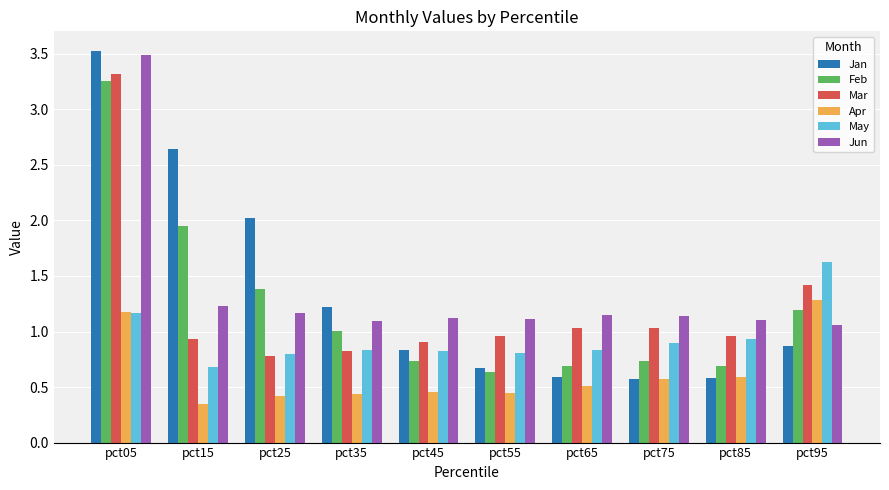

What is the difference between the maximum and minimum values in the Jun series?

2.4